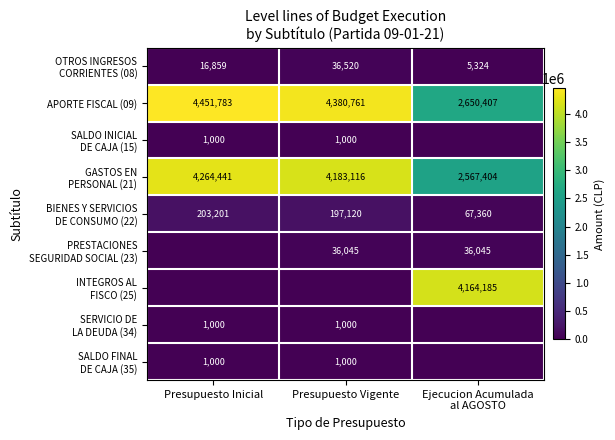

What is the approximate value of APORTE FISCAL (09) at Presupuesto Inicial, to the nearest 100?

4451800